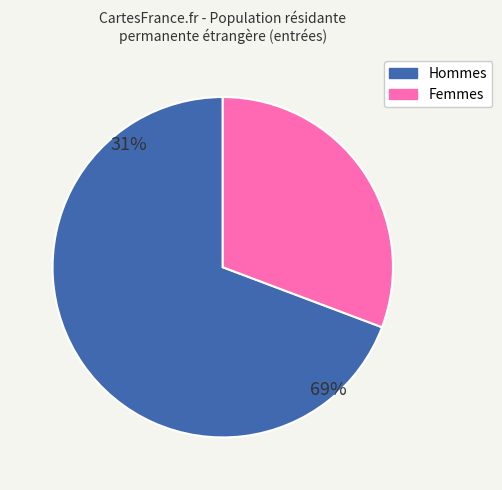

Rank the categories by value from highest to lowest.

Hommes, Femmes